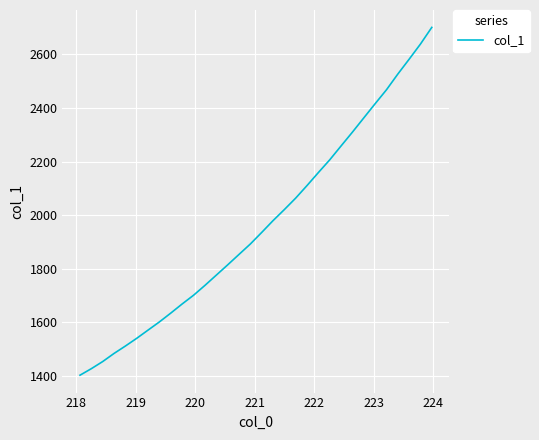

What is the minimum value shown in the chart?

1402.9